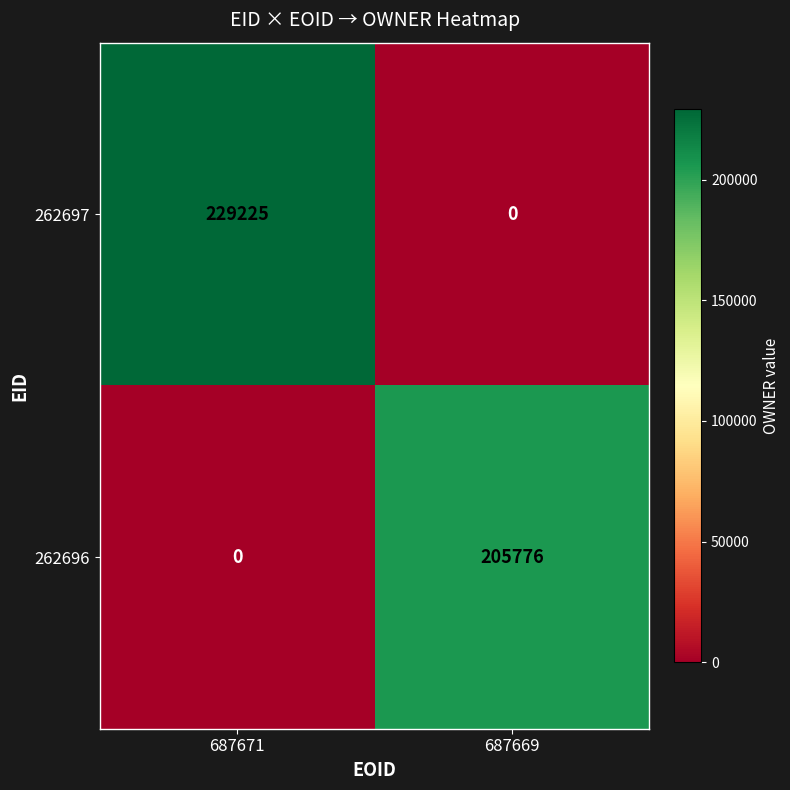

Reading left to right, what are all the values shown in this chart?

262697: 687671=229225	687669=0
262696: 687671=0	687669=205776